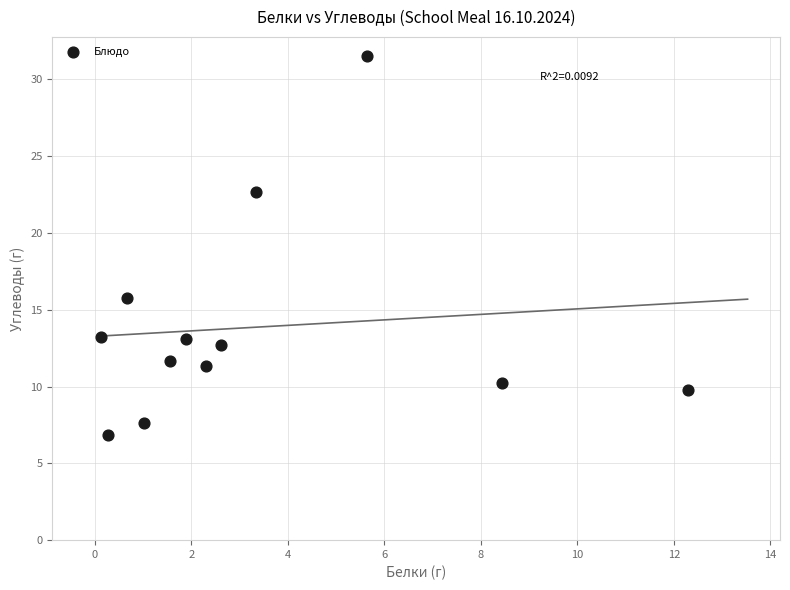

What is the average X value?

3.4